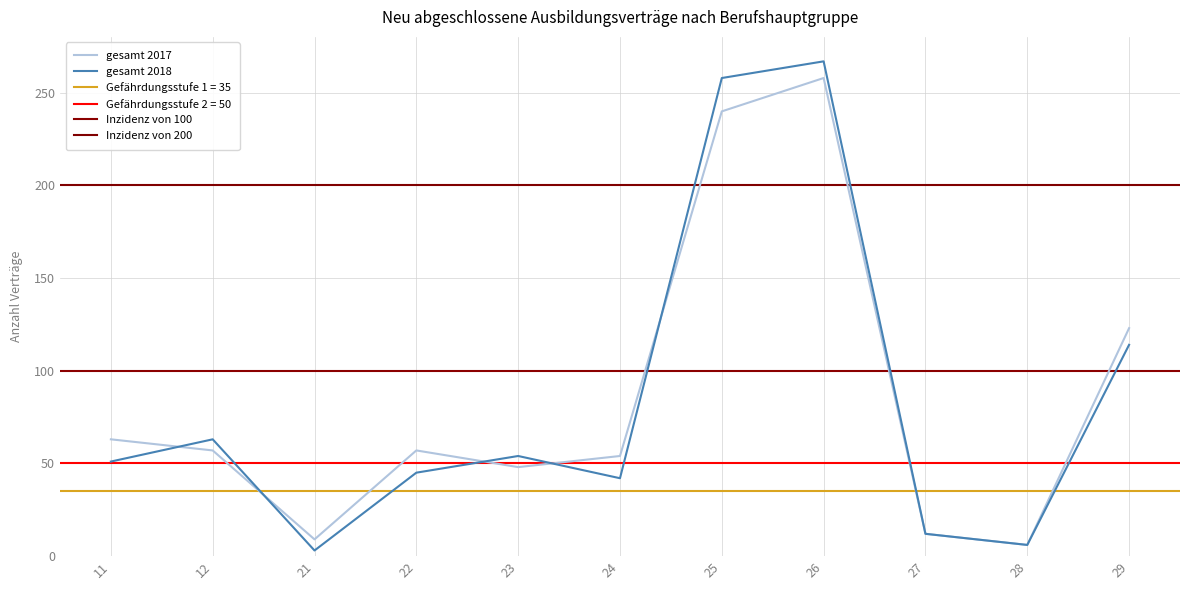

Which series has the largest range (max minus min)?

gesamt 2018